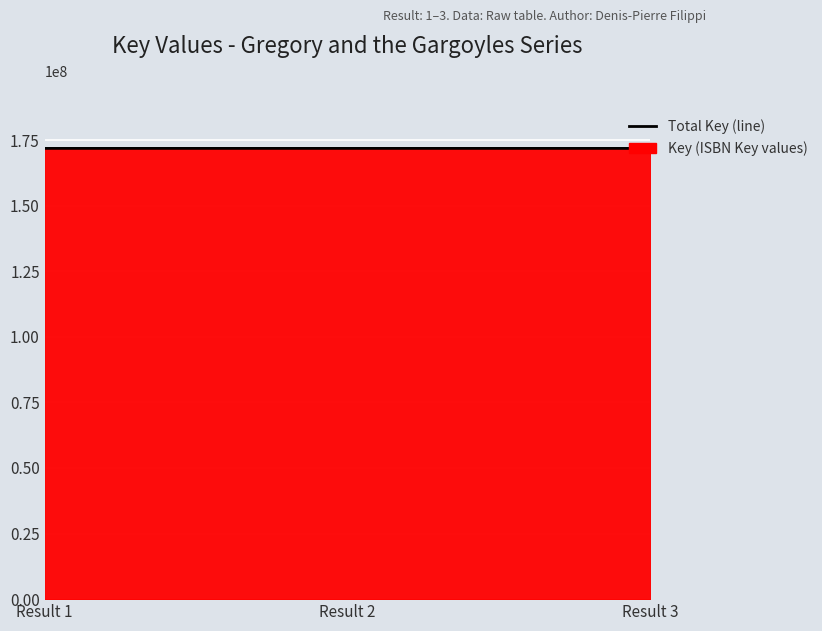

Reading right to left, transcribe all the data shown in this chart.

Result 3=171834513	Result 2=171834553	Result 1=171834152